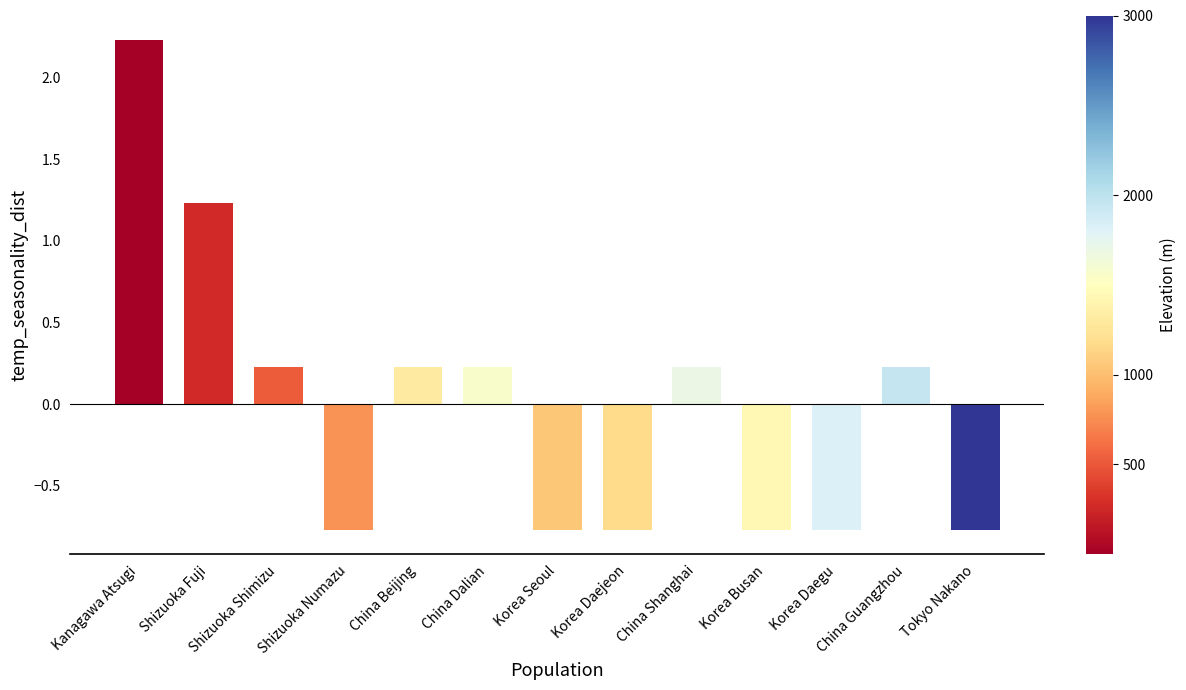

The value at Kanagawa Atsugi is 2.2. True or false?

True